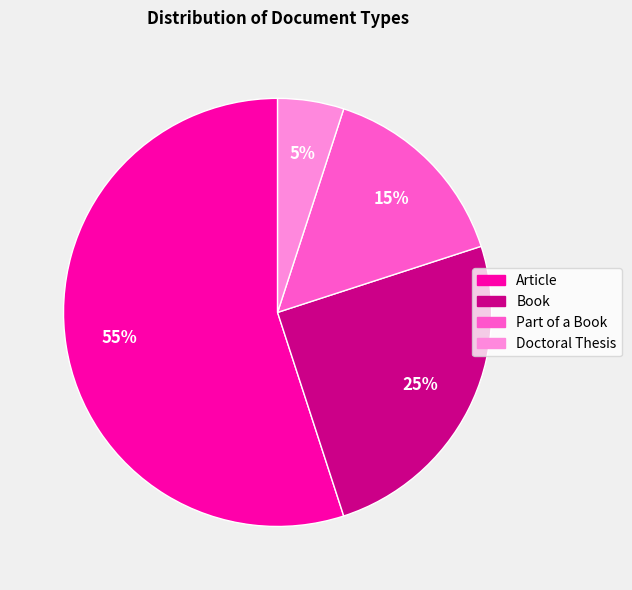

Does Doctoral Thesis account for over 50% of the chart?

No